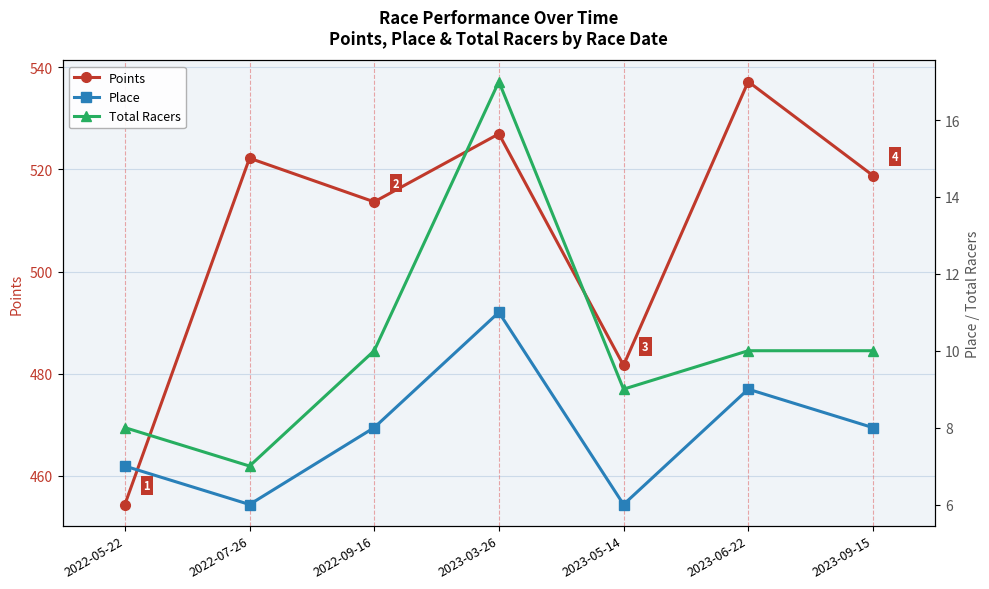

What is the label of the 5th point from the left?

2023-05-14